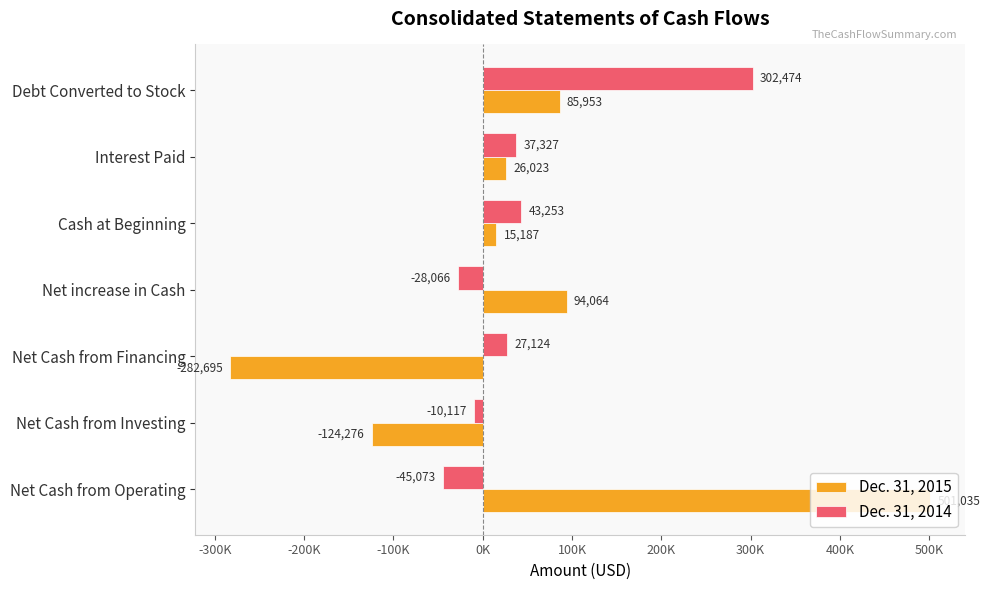

What are all the series names shown in the legend?

Dec. 31, 2015, Dec. 31, 2014